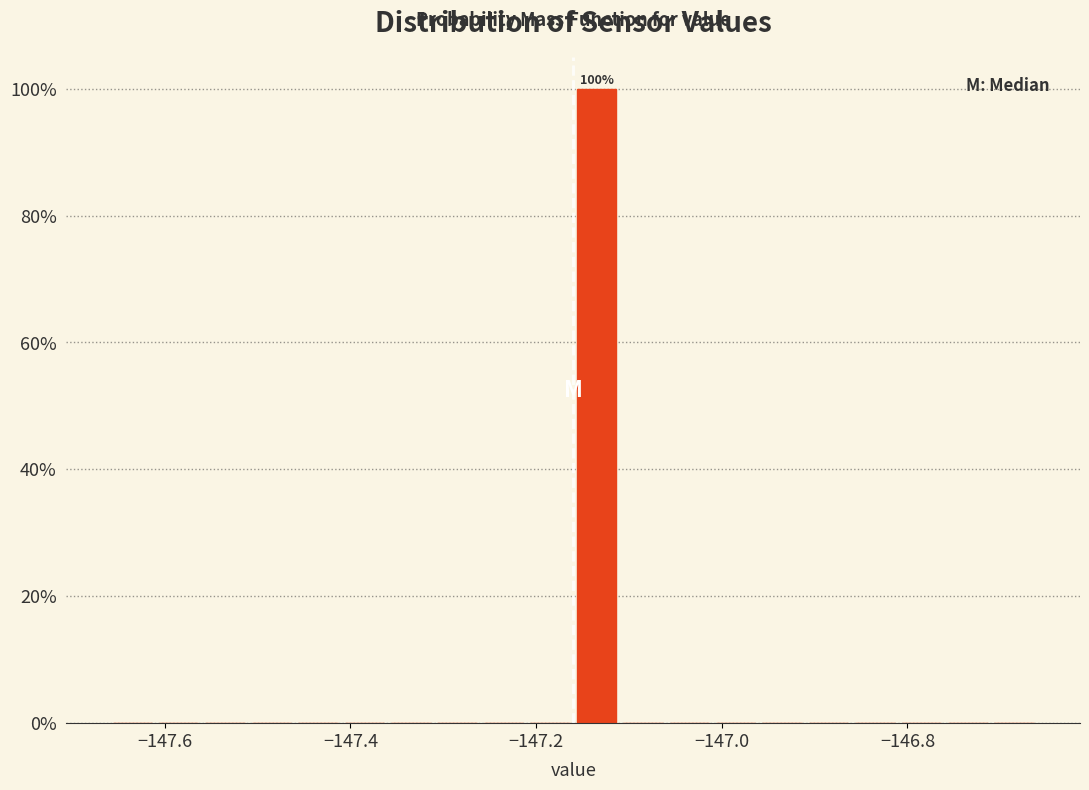

Read against the x-axis, roughly where is the centre of the tallest bar?

-147.14